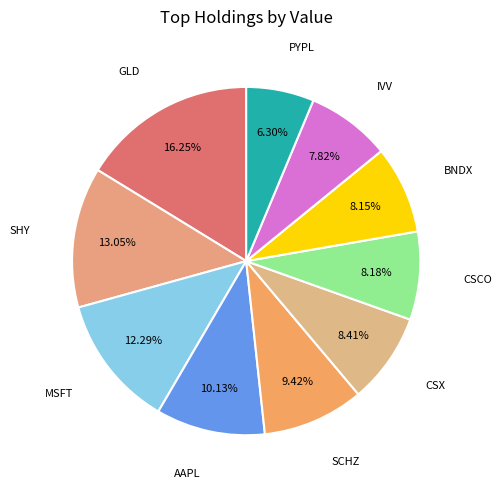

How many slices are in this pie chart?

10